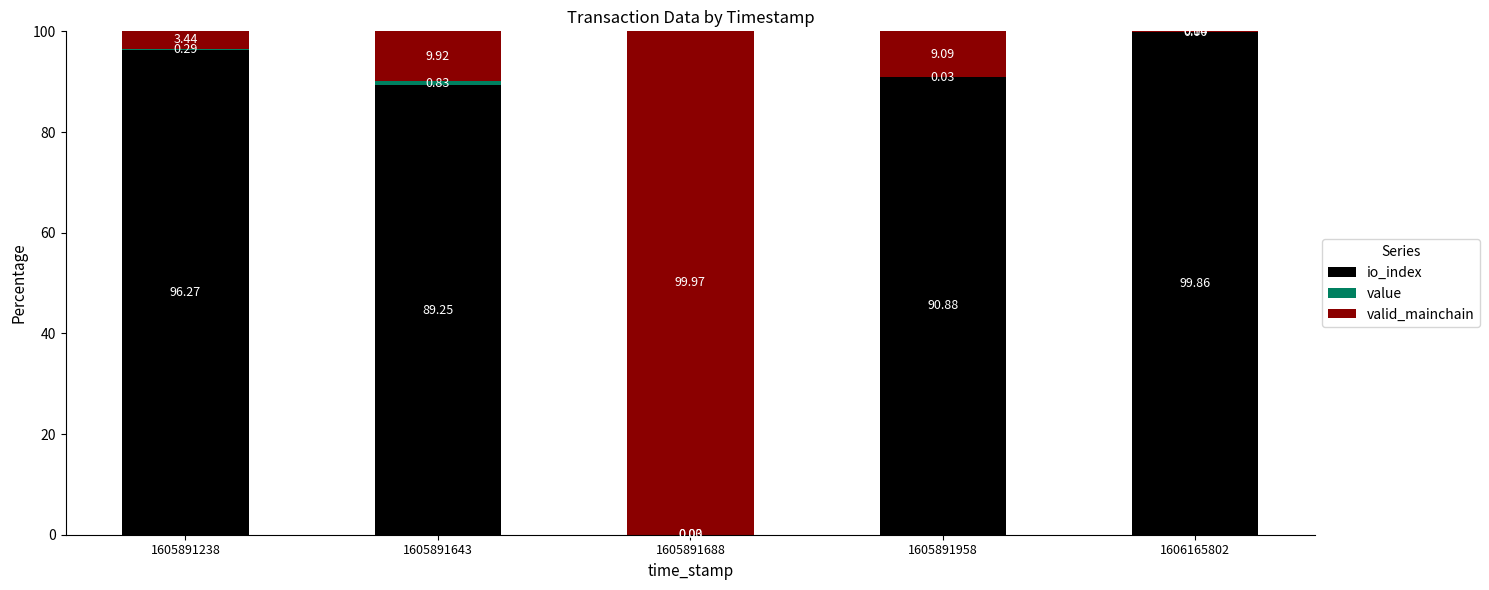

Which series has the widest spread of values?

io_index